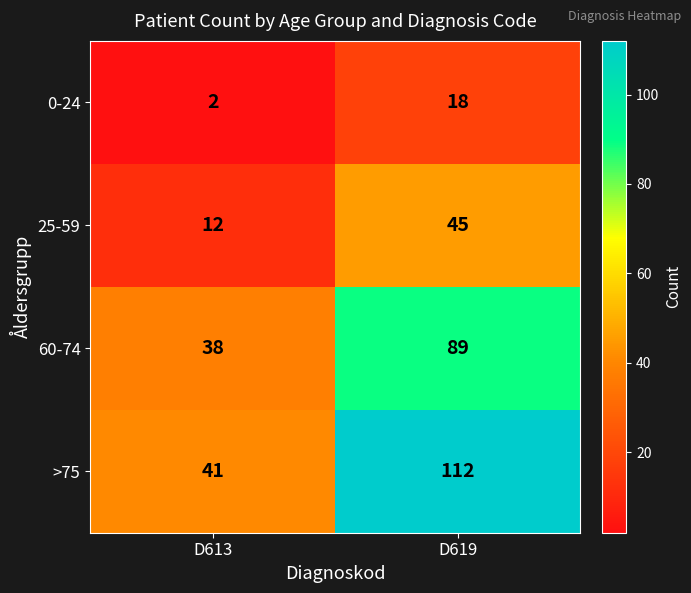

What is the sum of the 60-74 values at D619 and D613?

127